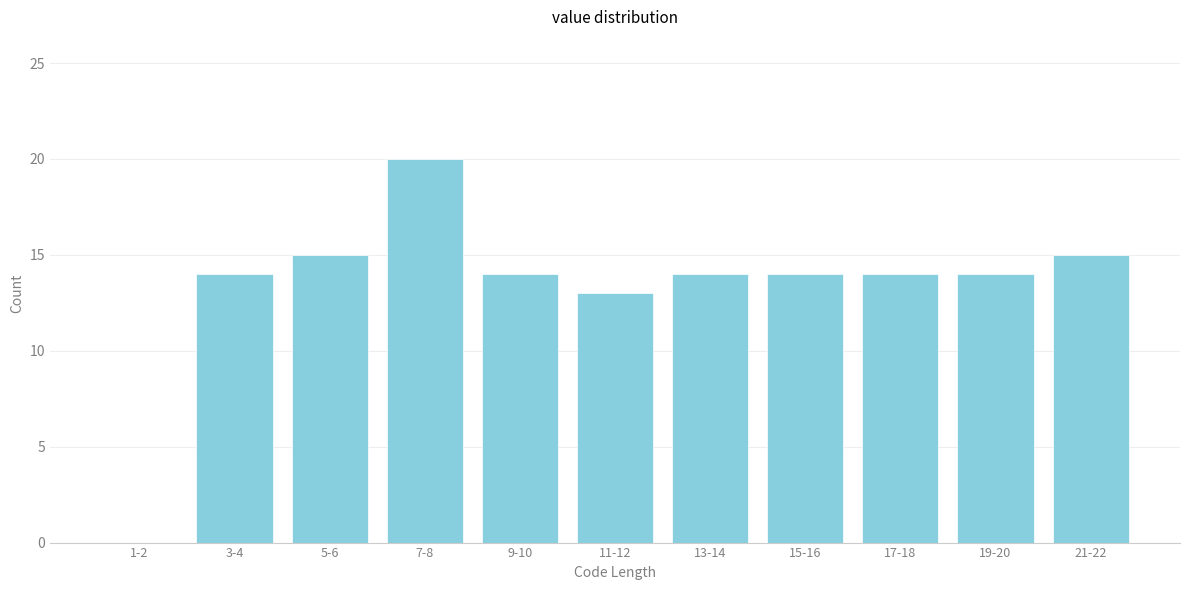

Reading left to right, what are all the values shown in this chart?

1-2=0	3-4=14	5-6=15	7-8=20	9-10=14	11-12=13	13-14=14	15-16=14	17-18=14	19-20=14	21-22=15